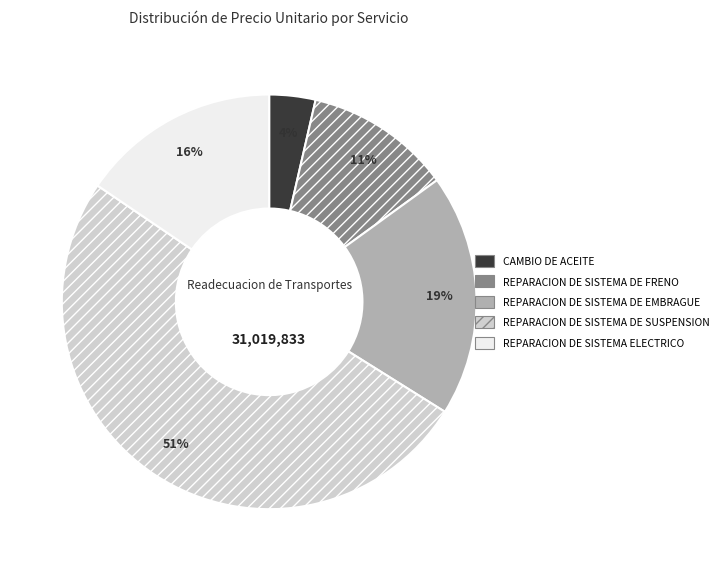

Does REPARACION DE SISTEMA DE SUSPENSION represent more than half of the total?

Yes